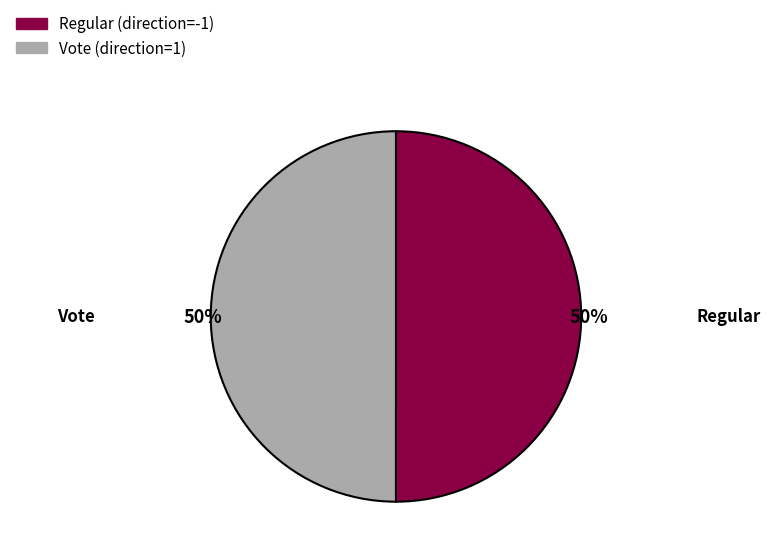

Approximately how many times larger is the value at Vote compared to Regular?

1.0